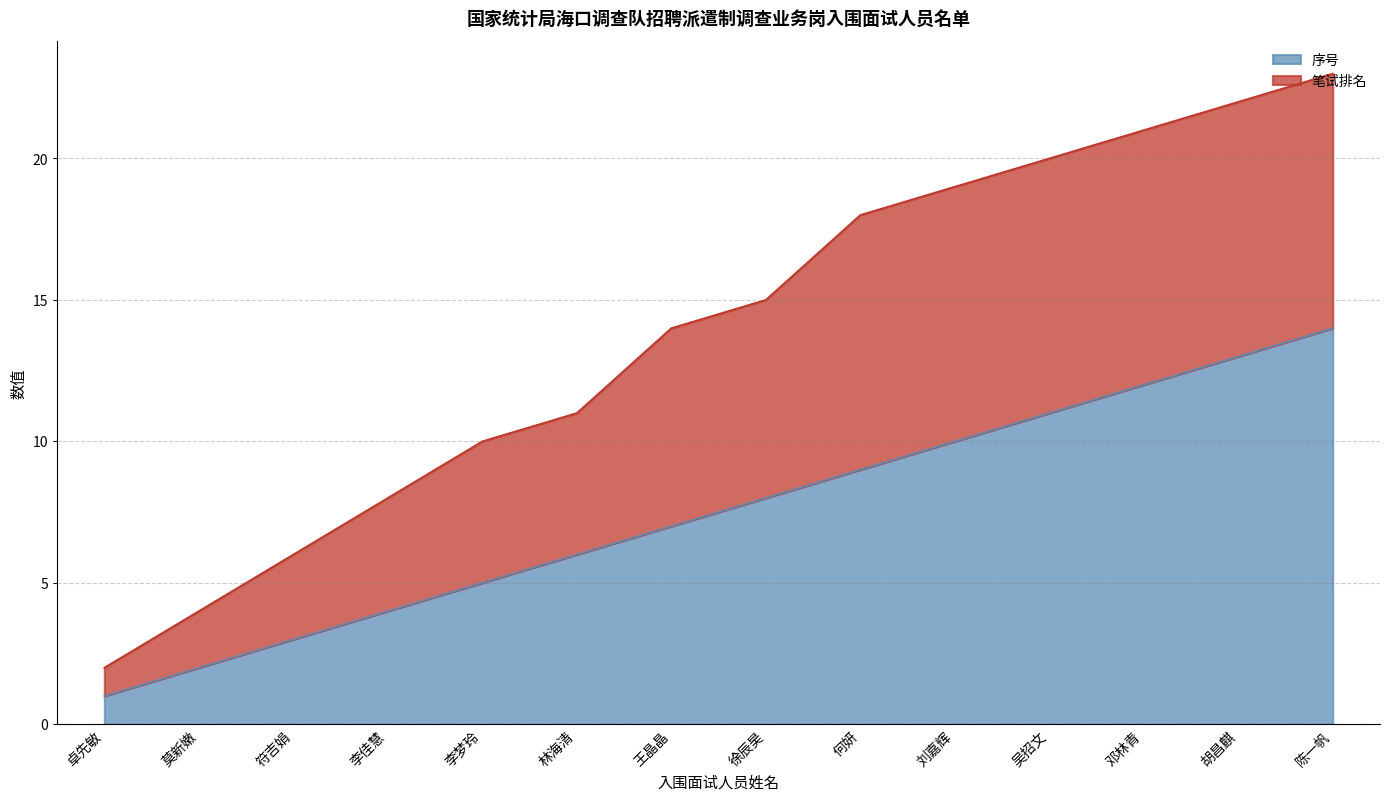

How many distinct data groups are displayed?

2